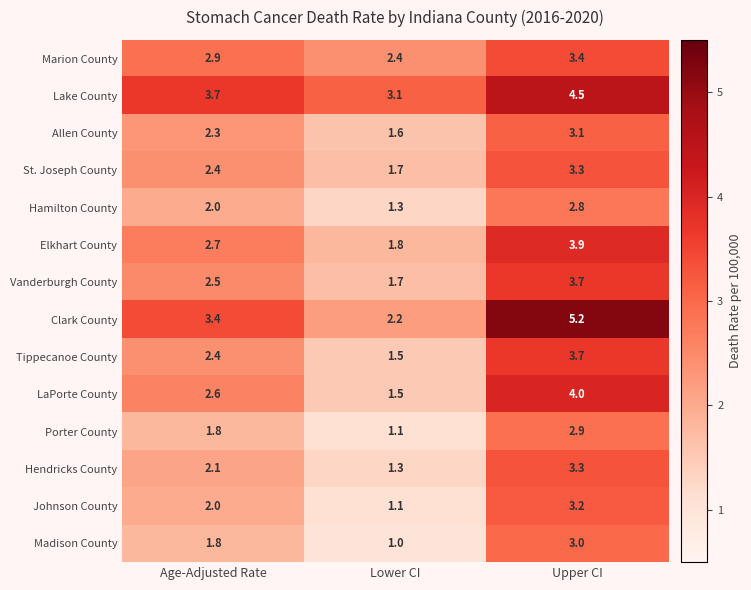

At how many categories does at least one series exceed 2?

3